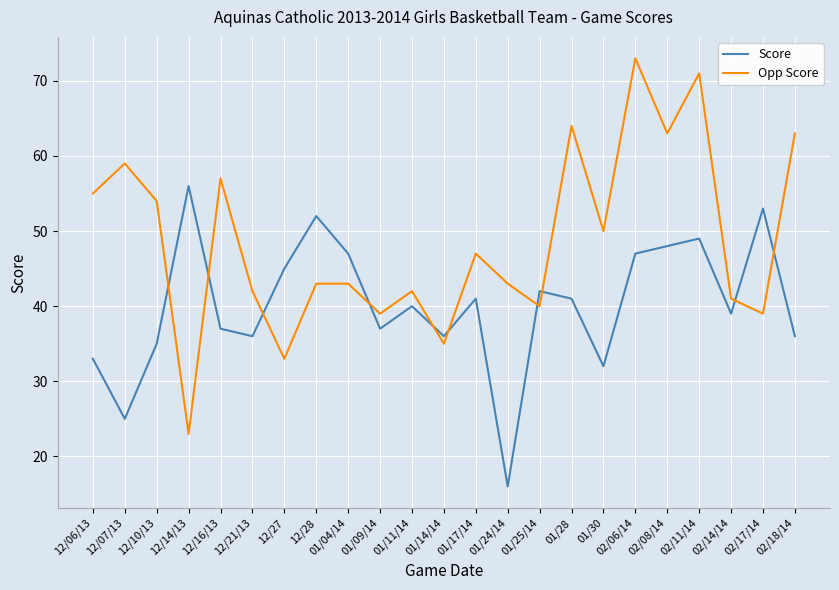

At which category does the chart reach its minimum across all series?

01/24/14